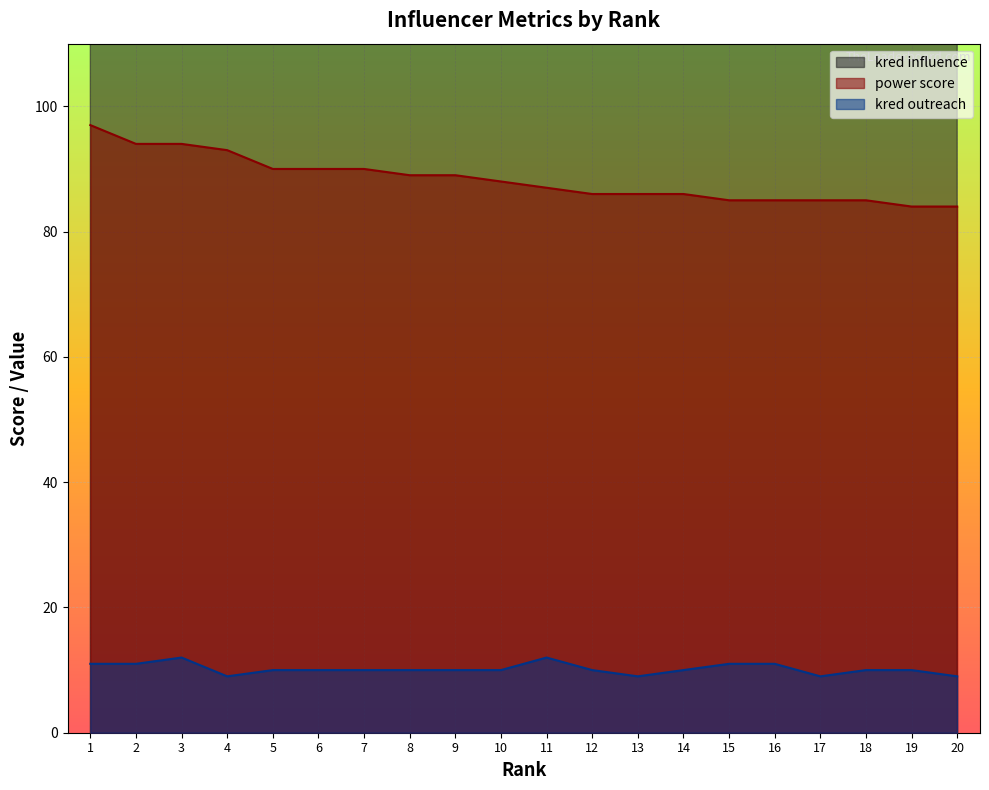

Which series changed the most between 8 and 11?

kred influence